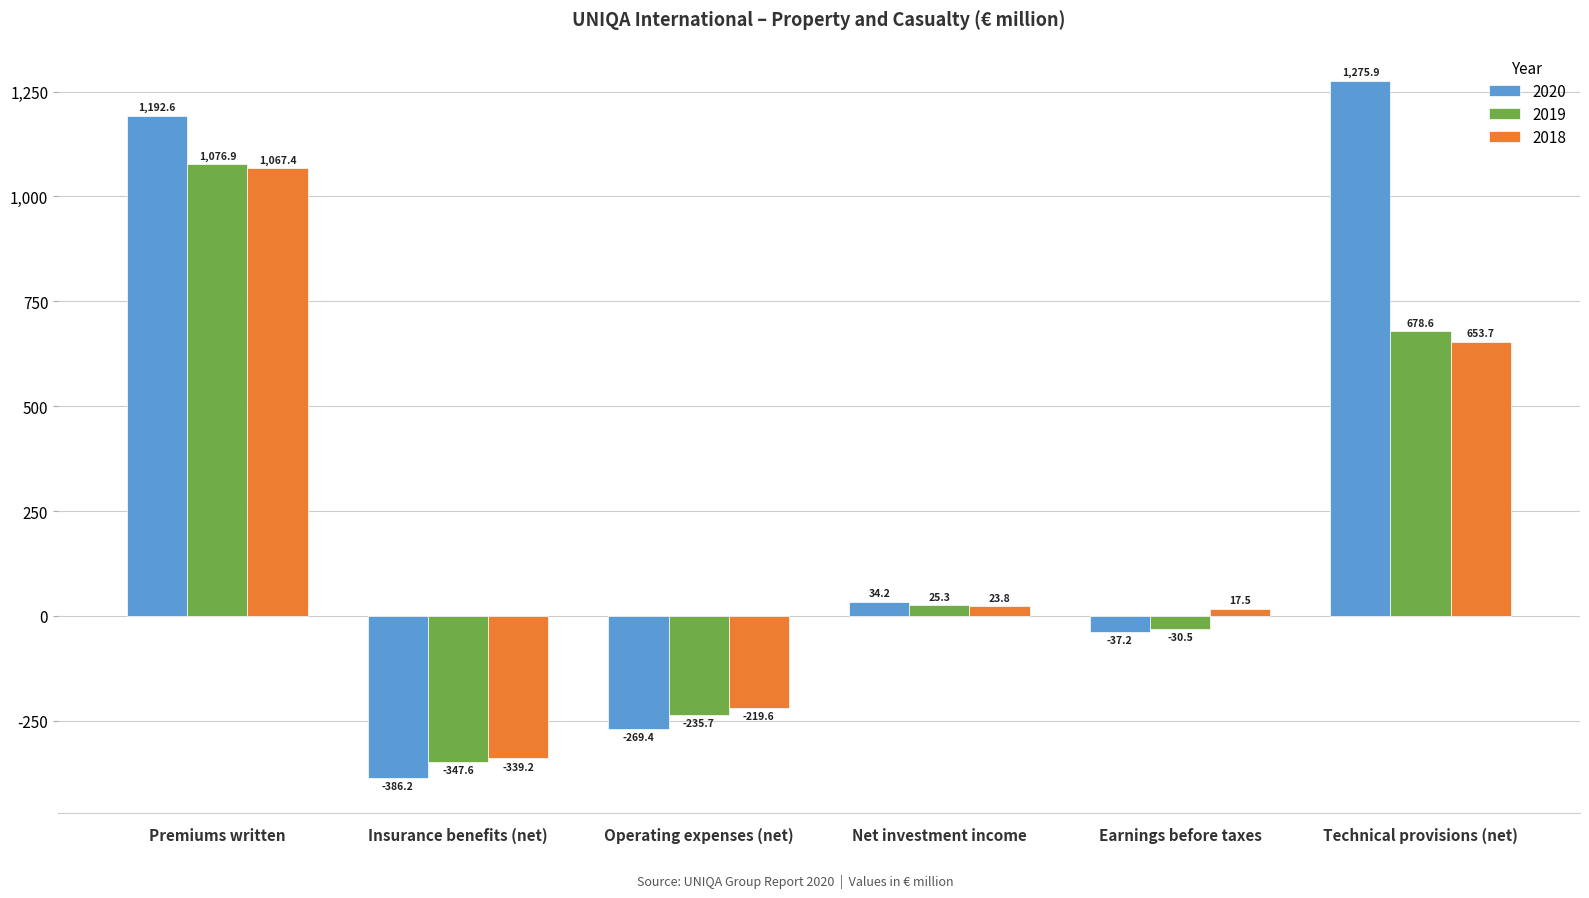

What is the greatest value displayed?

1275.9